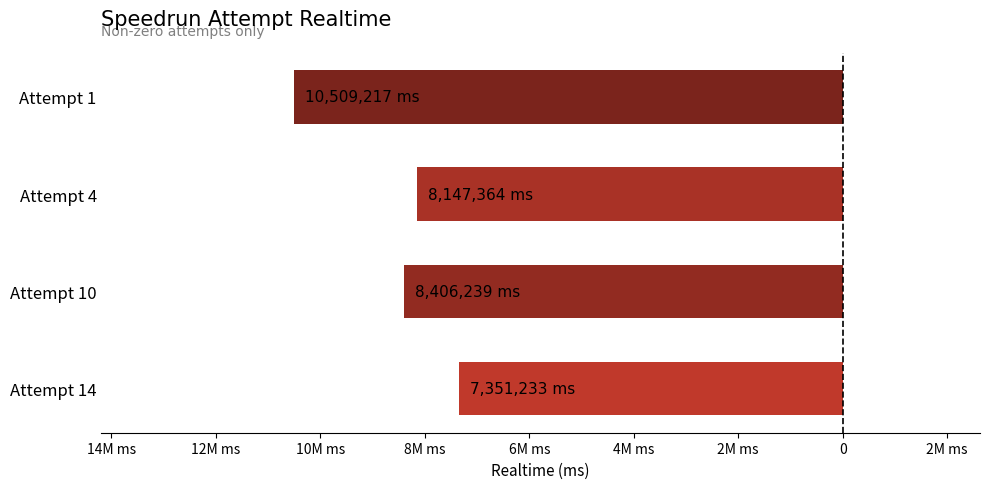

Does the chart contain any negative values?

Yes